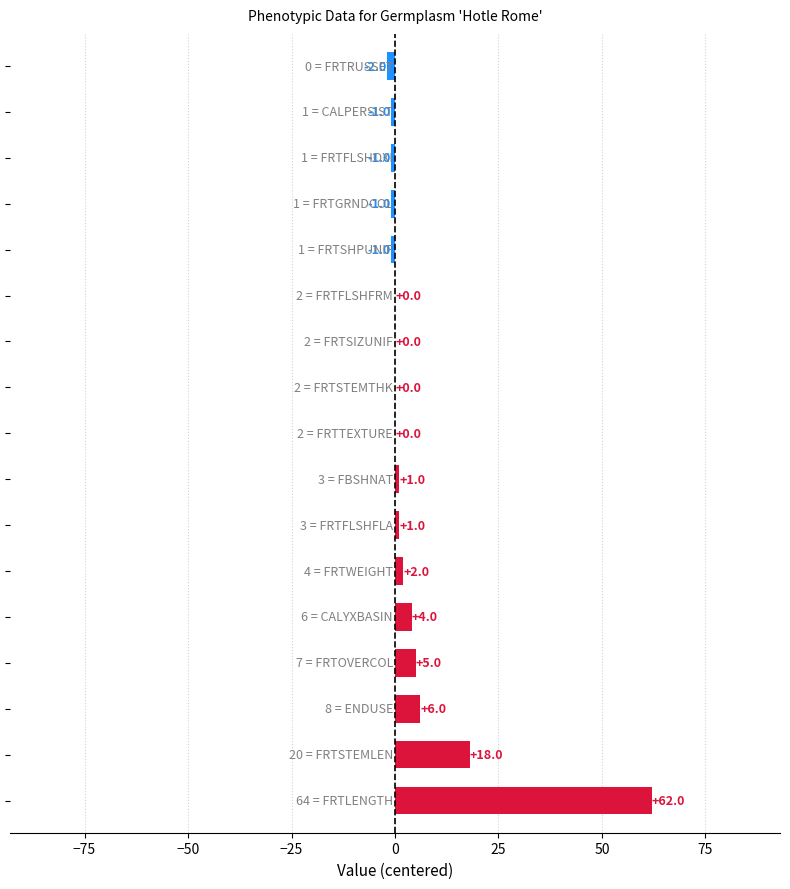

What is the sum of all values?

93